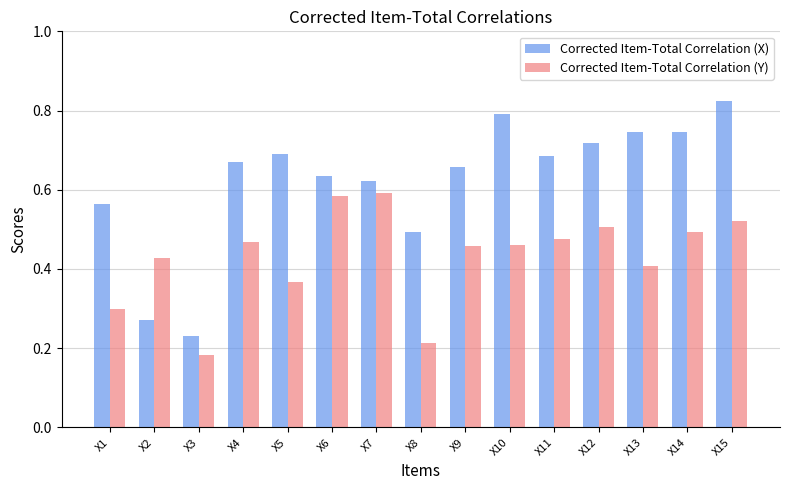

True or false: Corrected Item-Total Correlation (Y) has a value of 0.5 at X4.

True